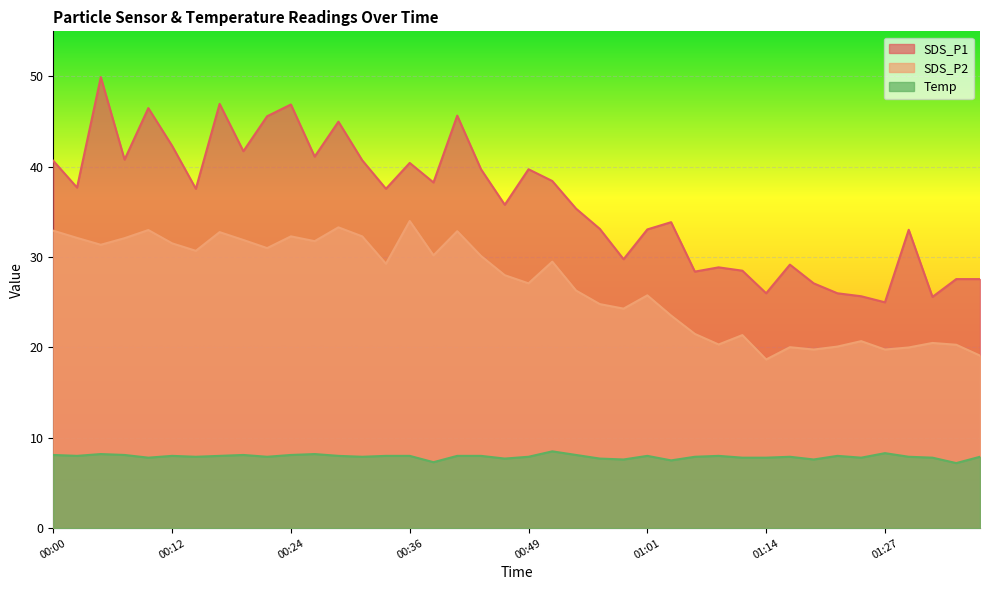

What is the spread (max minus min) of values at 00:29?

37.0